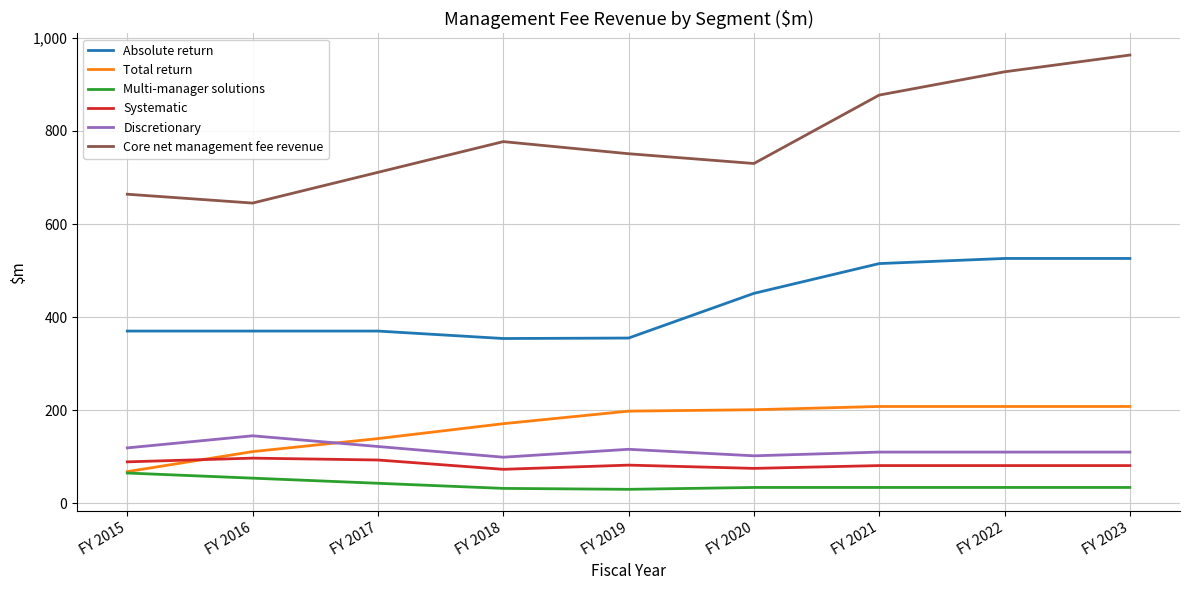

The Systematic series shows 81 at FY 2021. True or false?

True